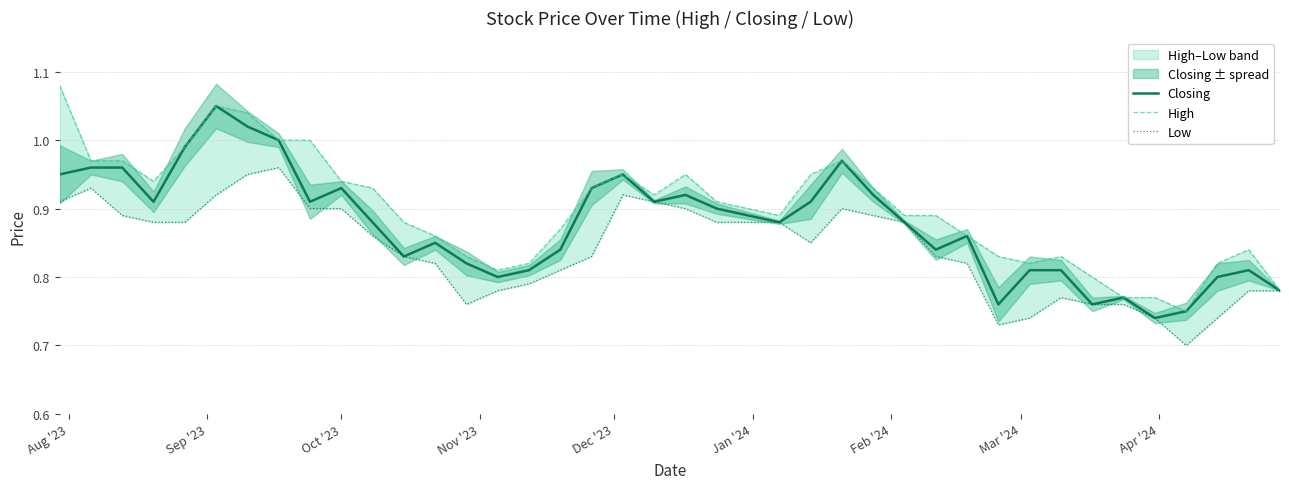

What are all the series names shown in the legend?

Closing, High, Low